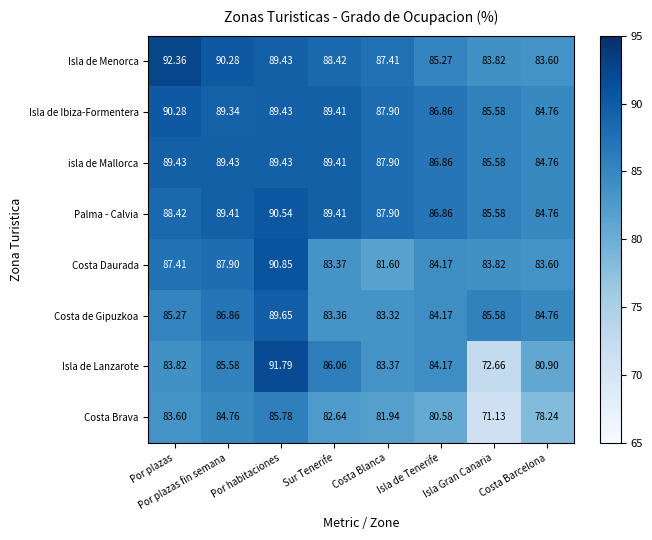

At which label is Palma - Calvia closest to 87?

Isla de Tenerife